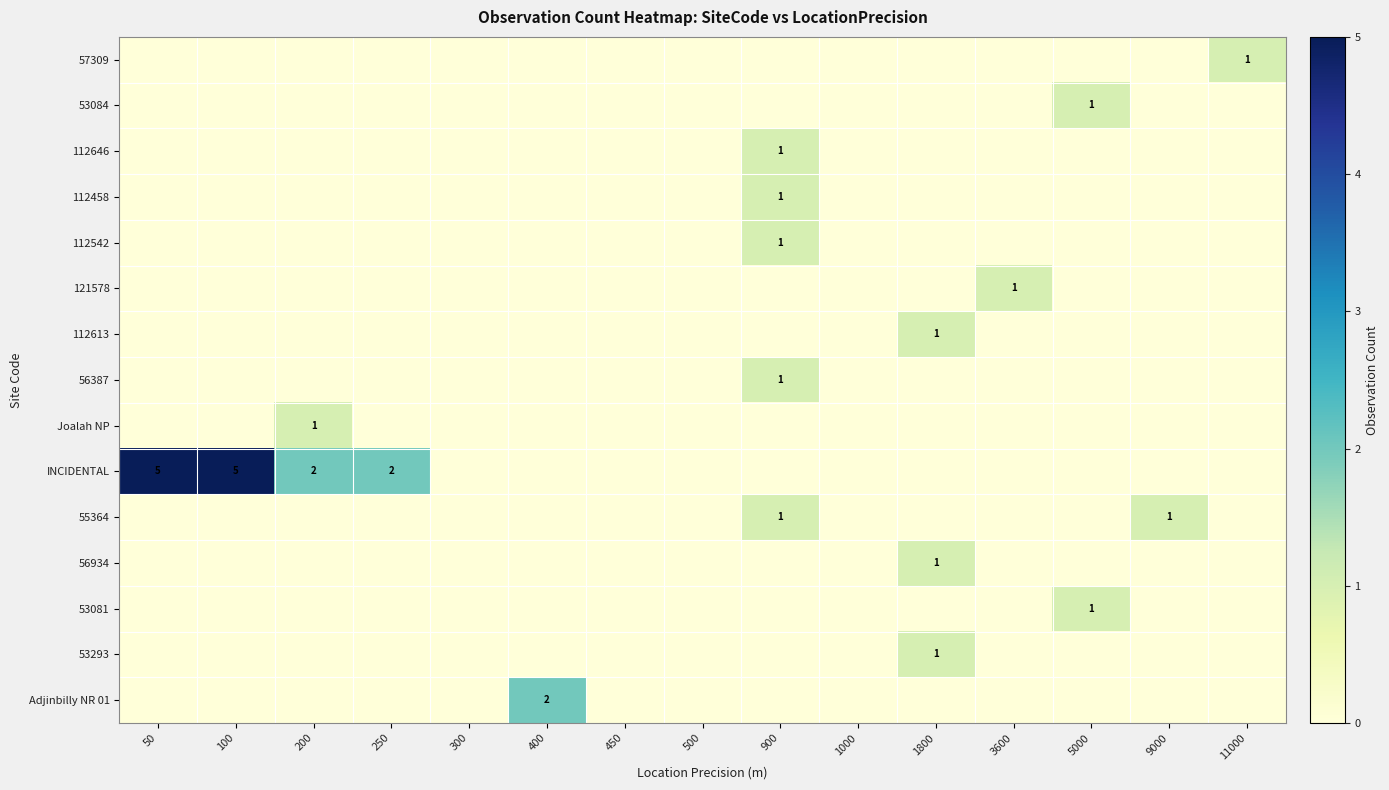

List the series in order of their peak value, highest first.

INCIDENTAL, Adjinbilly NR 01, 57309, 53084, 112646, 112458, 112542, 121578, 112613, 56387, Joalah NP, 55364, 56934, 53081, 53293